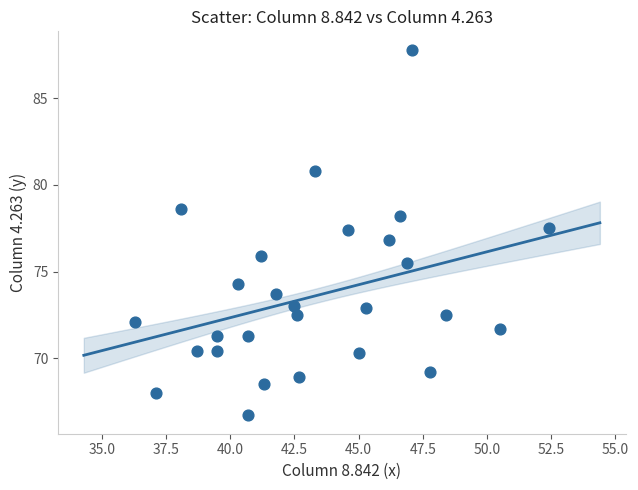

What is the range of X values (max minus min)?

16.1